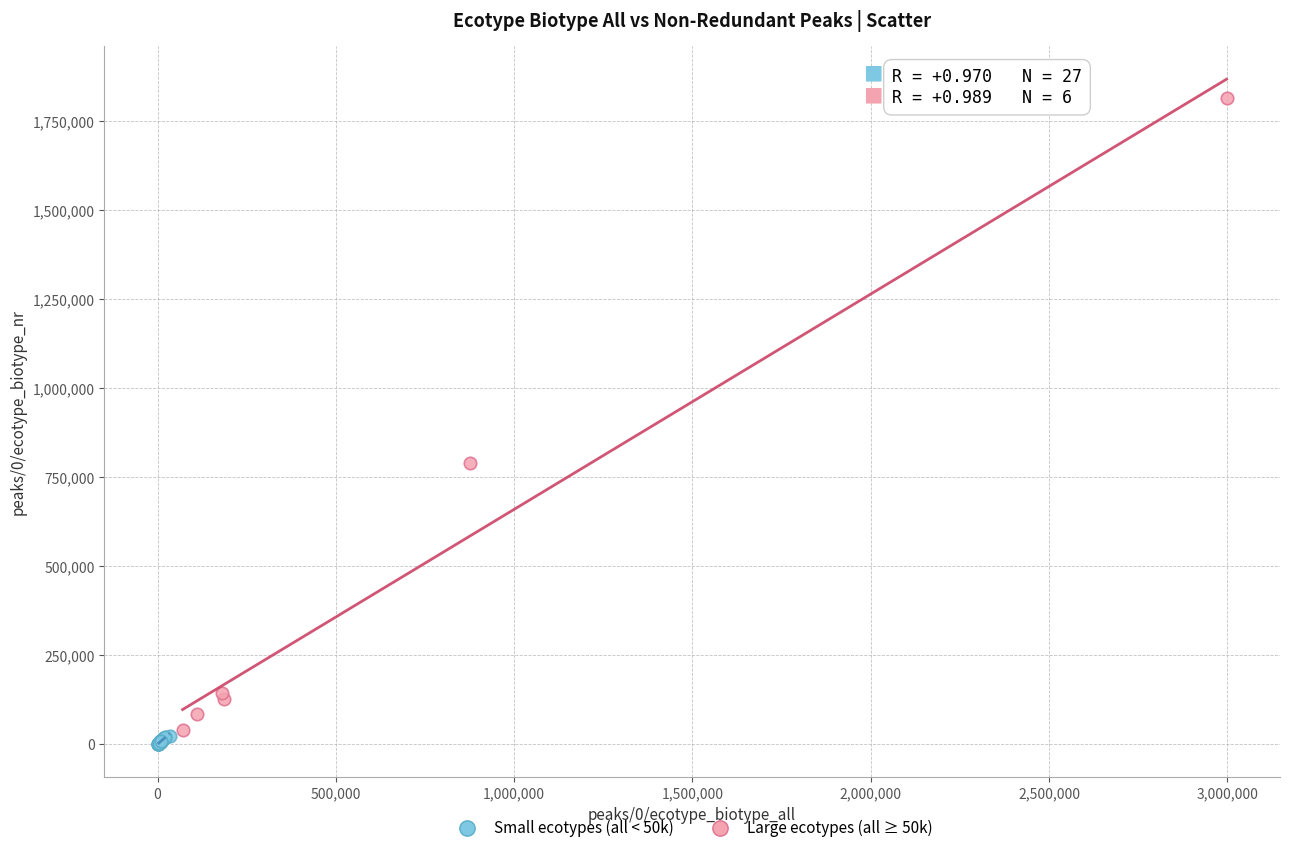

Which series reaches the maximum Y coordinate?

Large ecotypes (all ≥ 50k)